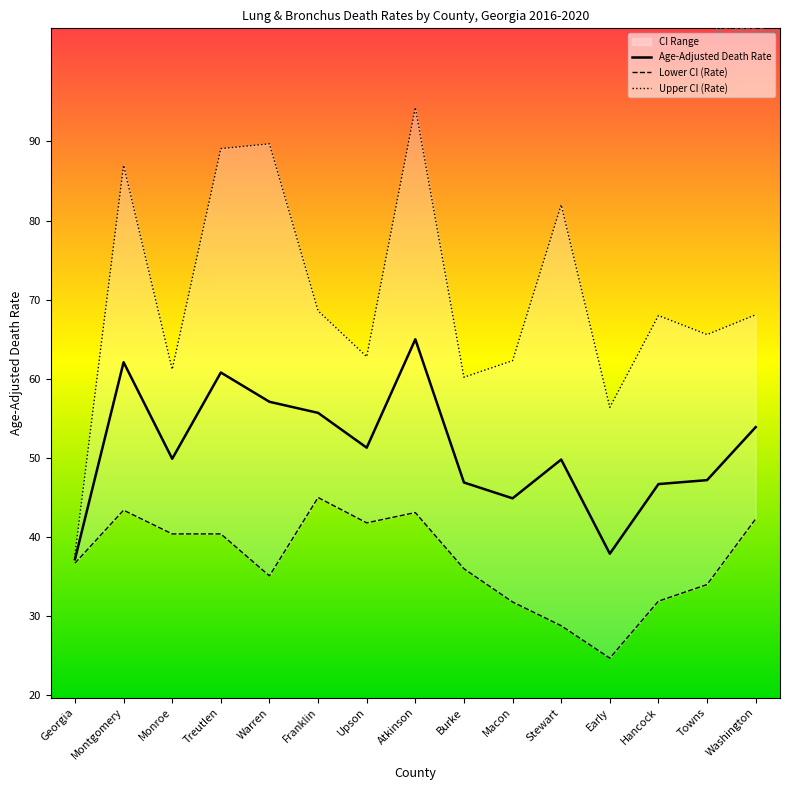

What is the smallest value displayed?

24.7